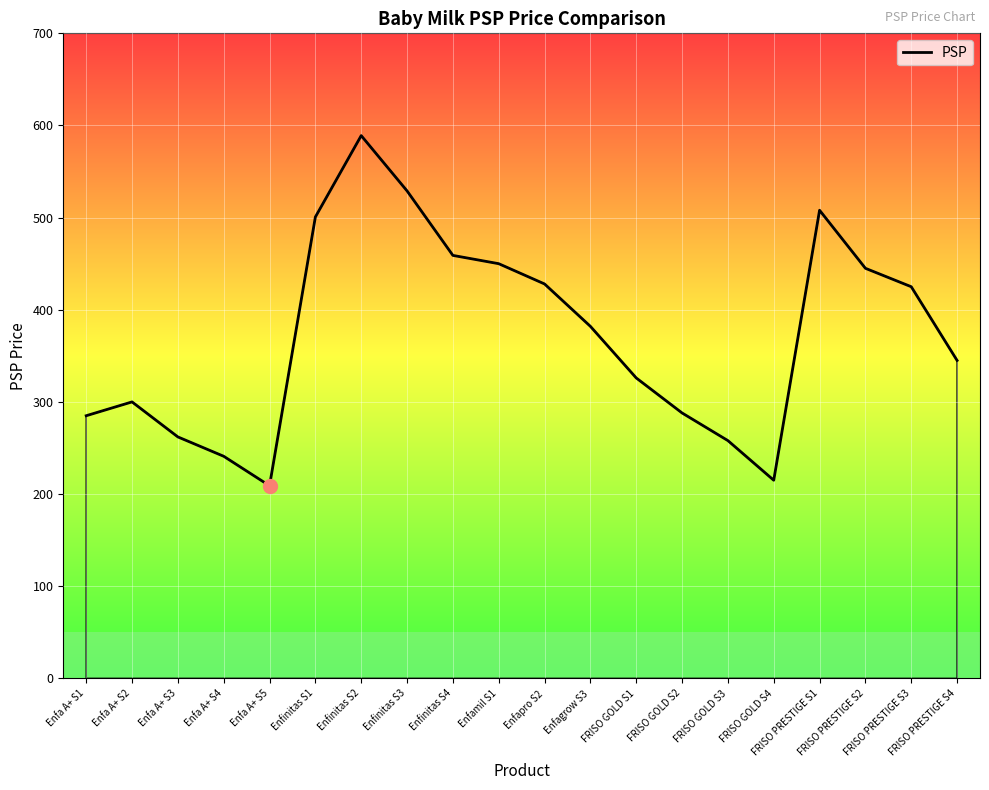

What is the minimum value shown in the chart?

209.0